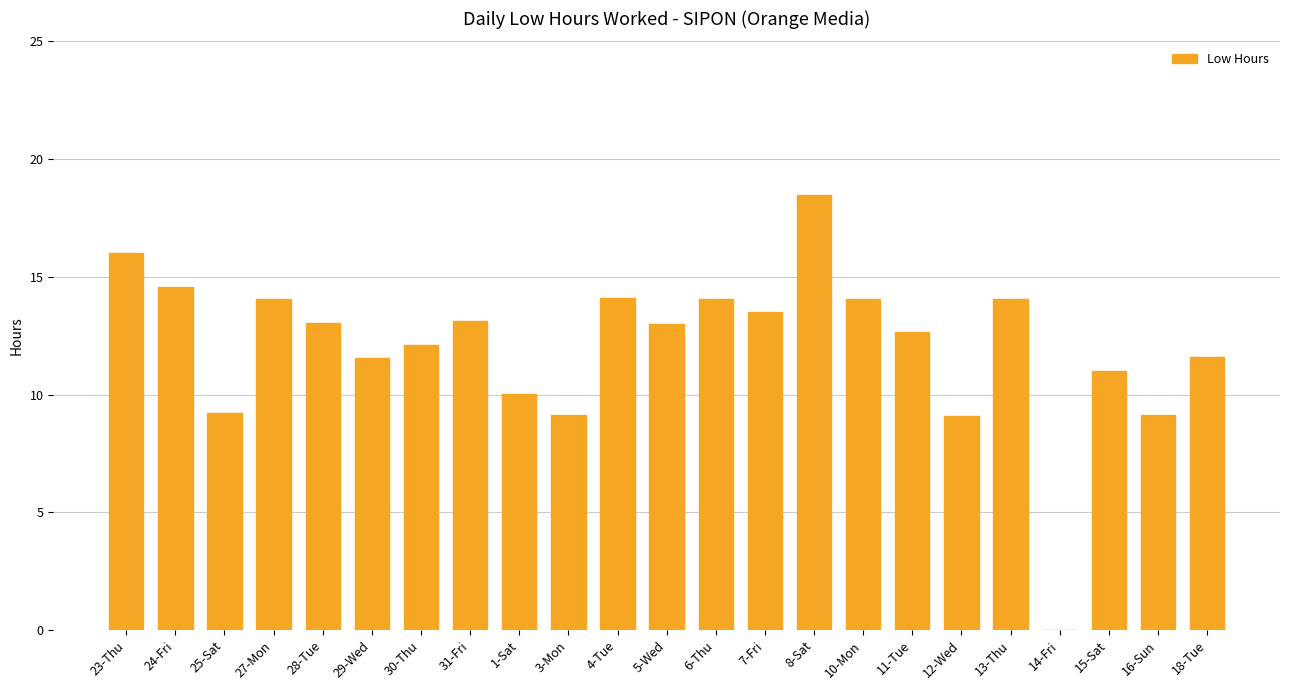

Are the bars grouped side by side (vs. stacked)?

No